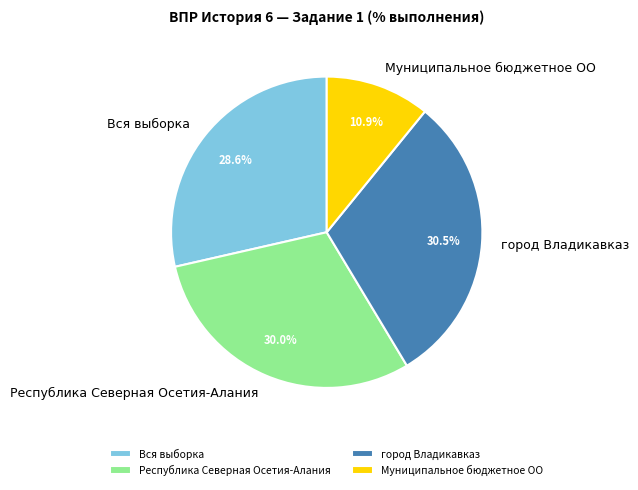

Is there any slice that represents more than half of the pie?

No